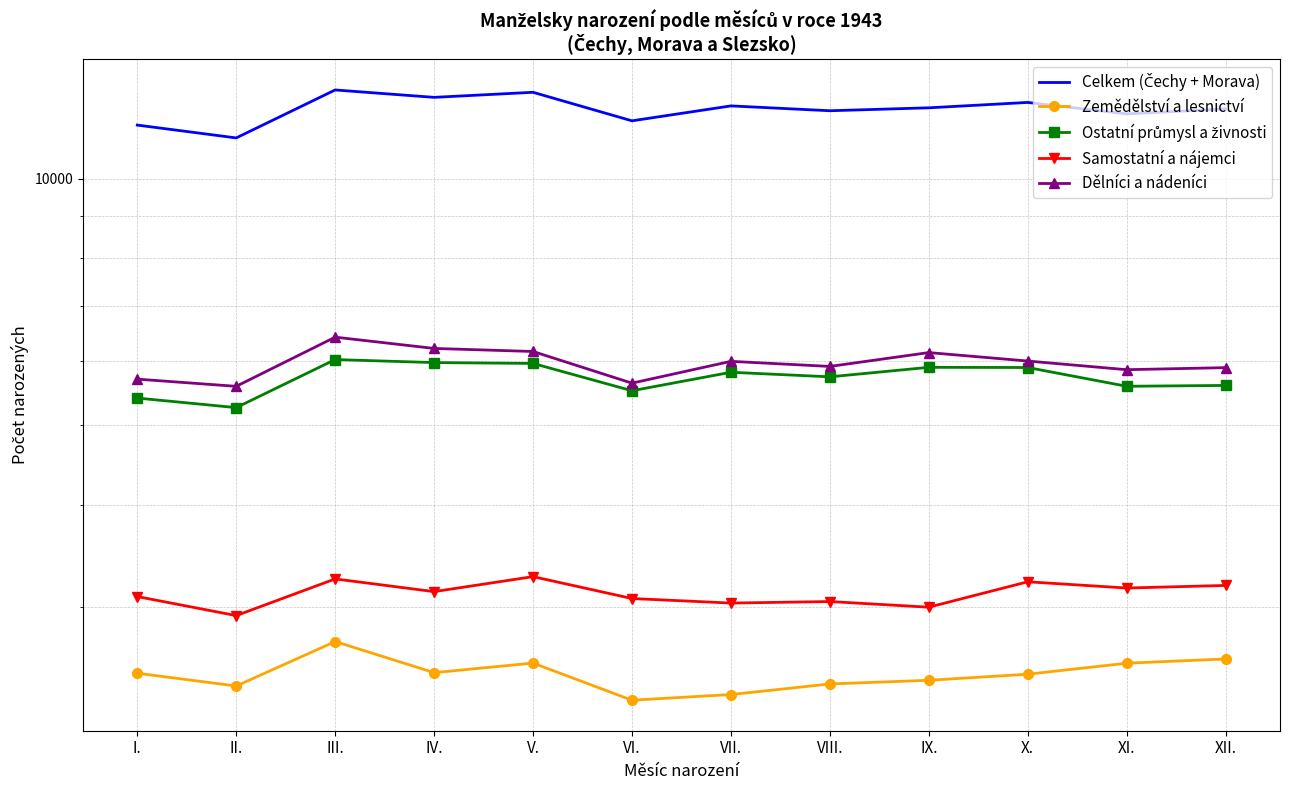

At which label is Samostatní a nájemci closest to 3099?

I.